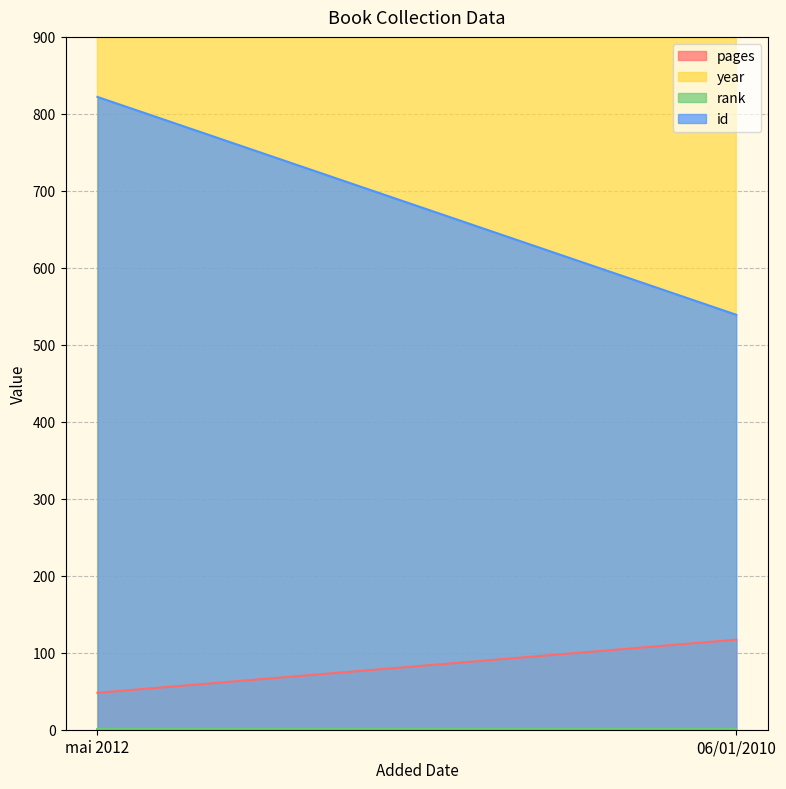

Does the chart have visible grid lines?

Yes